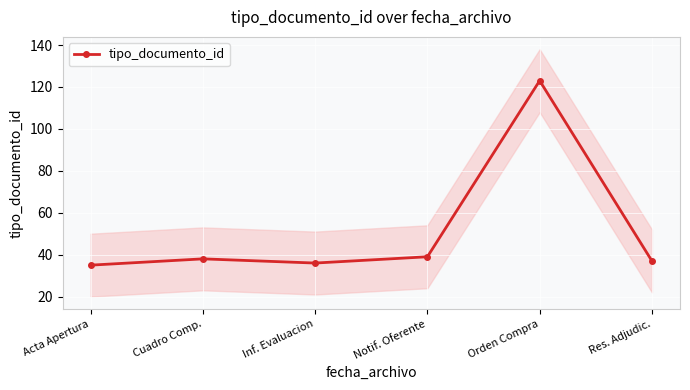

How many lines are shown in the chart?

1